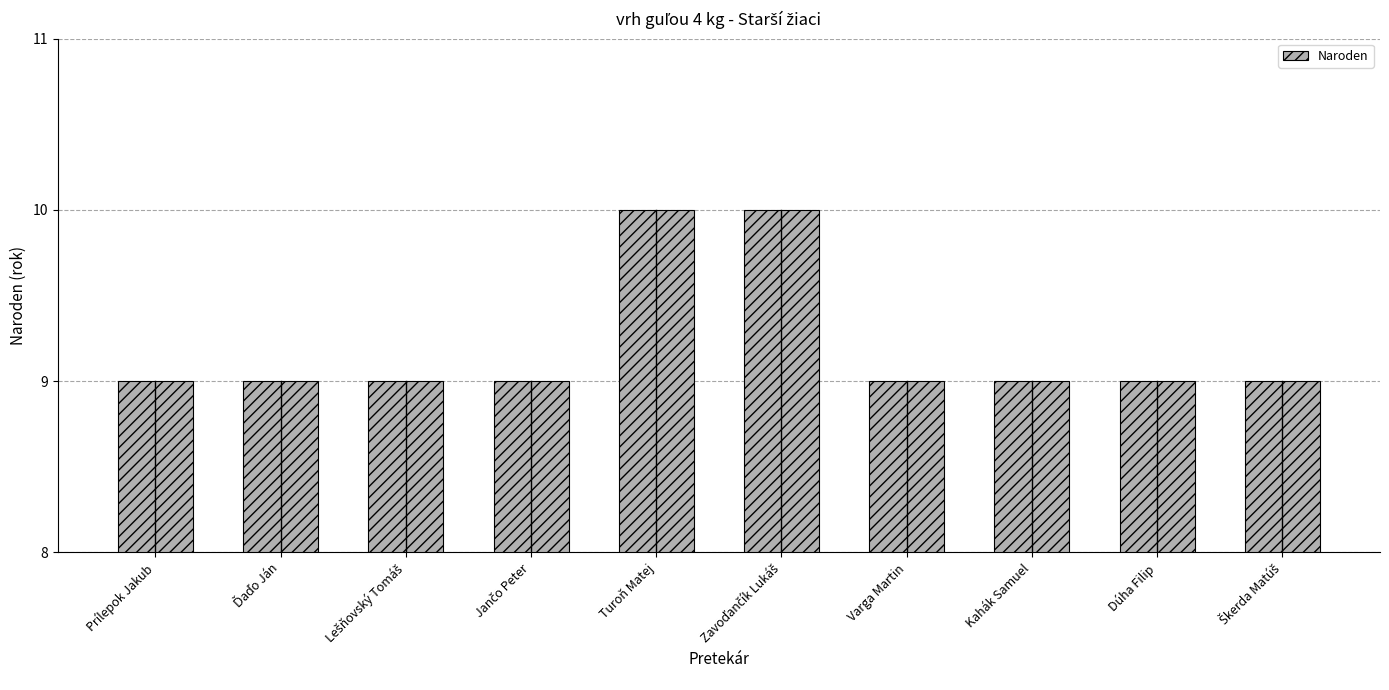

What is the value of the 1st bar from the left?

9